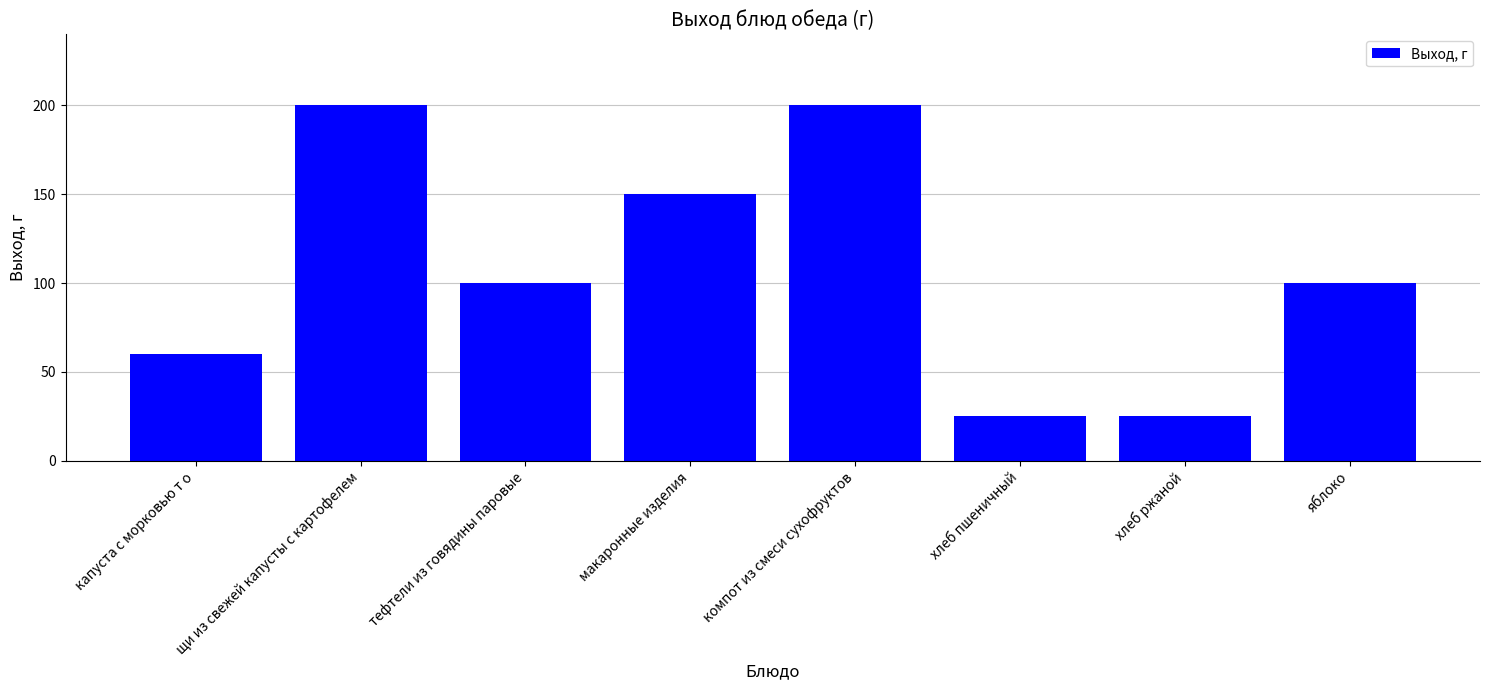

What is the difference between the maximum and minimum values?

175